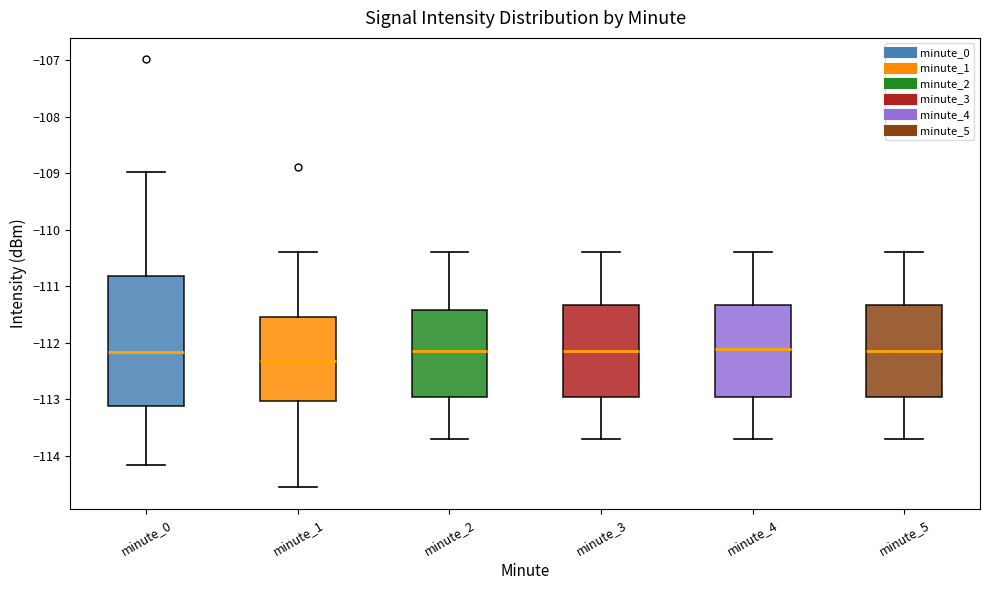

Where is the upper edge of the box for minute_2 on the y-axis? The values are not printed on the chart, so give them approximately, as read against the axis.

-111.4